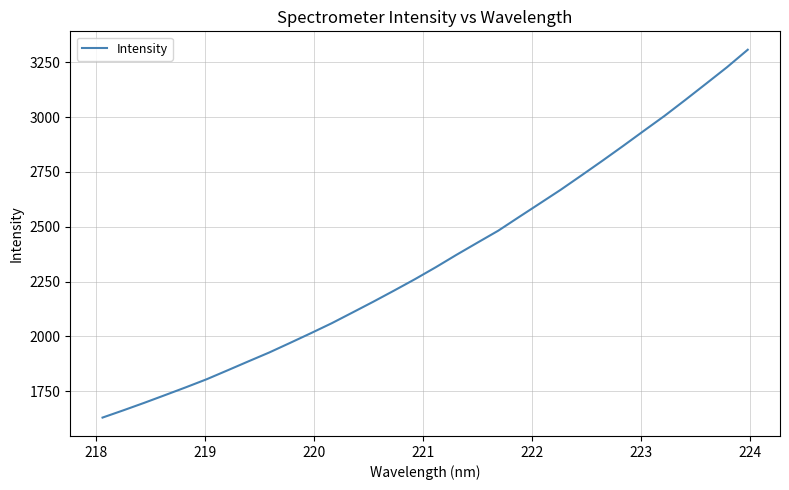

What is the greatest value displayed?

3306.9